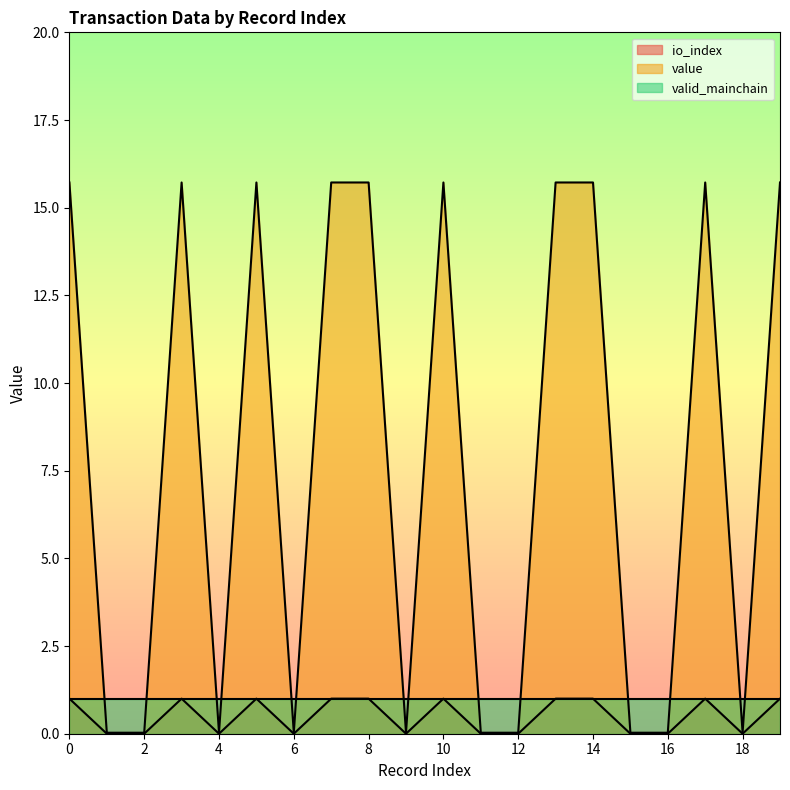

Rank the categories by value value from lowest to highest.

1, 2, 4, 6, 9, 11, 12, 15, 16, 18, 0, 3, 5, 7, 8, 10, 13, 14, 17, 19